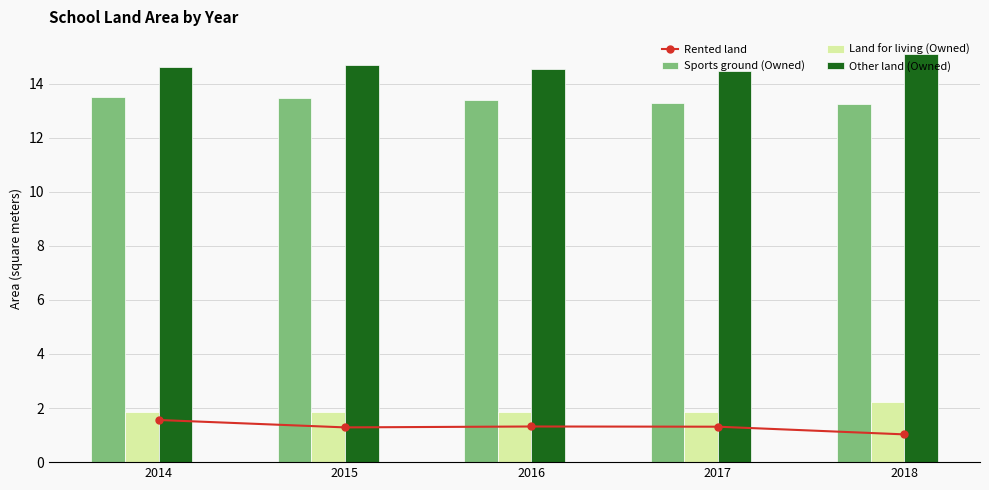

Reading left to right, list all the values displayed in this chart.

Rented land: 2014=1.6	2015=1.3	2016=1.3	2017=1.3	2018=1.0
Sports ground (Owned): 2014=13.5	2015=13.5	2016=13.4	2017=13.3	2018=13.3
Land for living (Owned): 2014=1.8	2015=1.8	2016=1.9	2017=1.8	2018=2.2
Other land (Owned): 2014=14.6	2015=14.7	2016=14.6	2017=14.5	2018=15.1